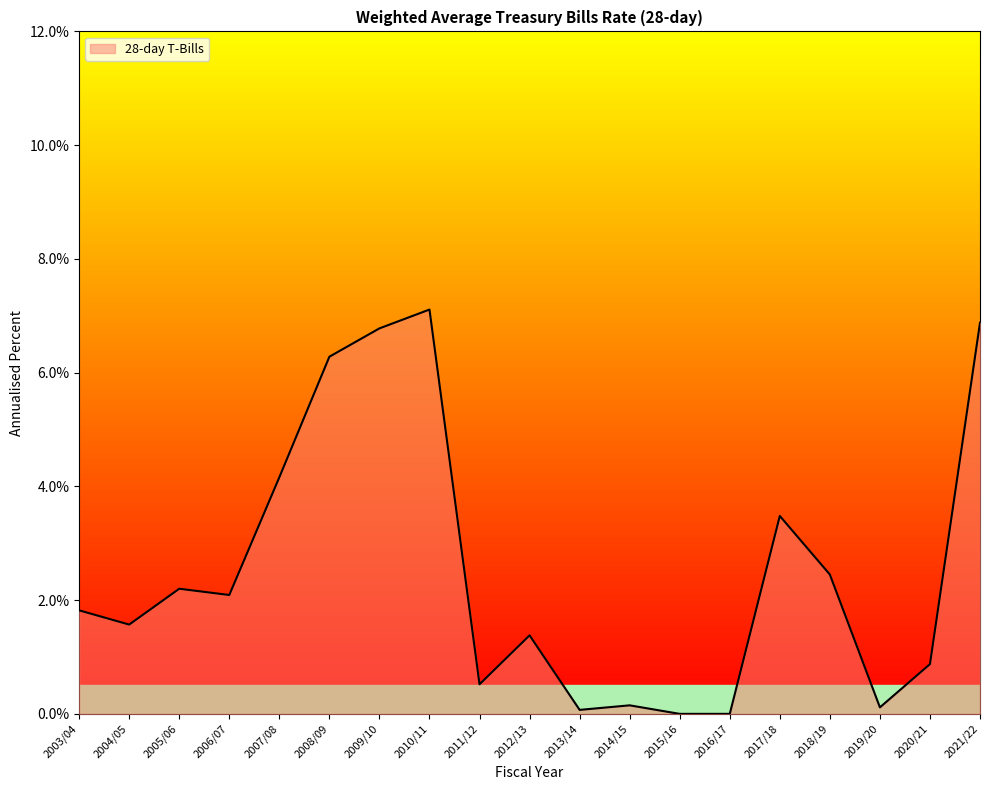

What position from the left is 2006/07?

4